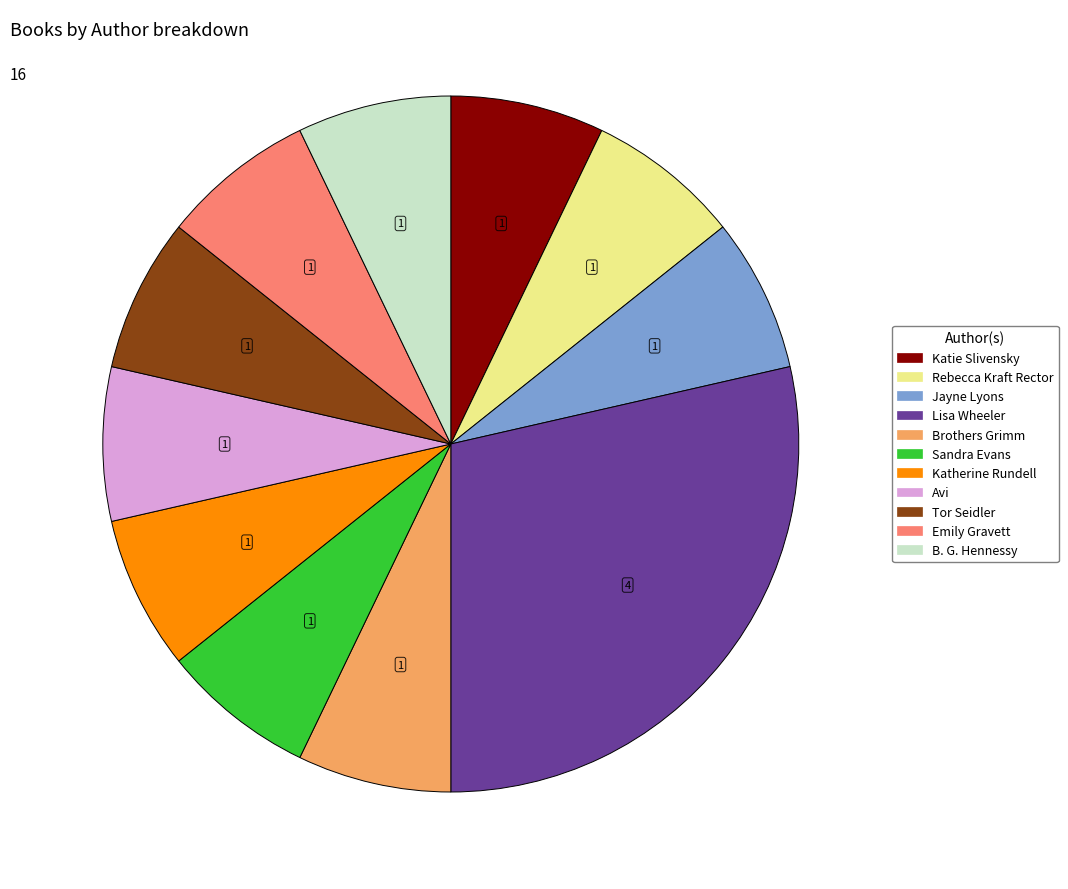

Do Tor Seidler and Katie Slivensky together represent more than half of the pie?

No